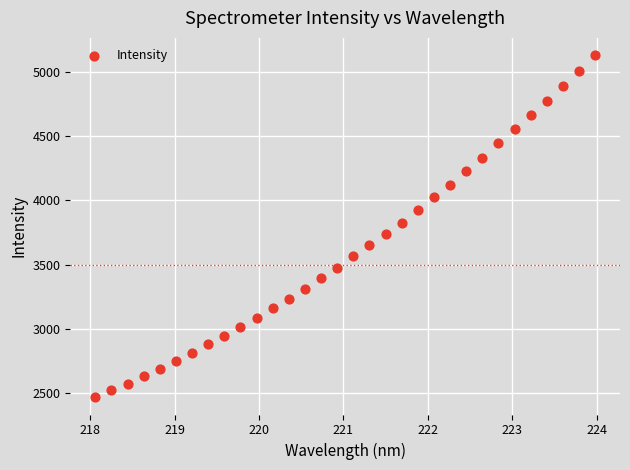

What is the range of X values (max minus min)?

5.9